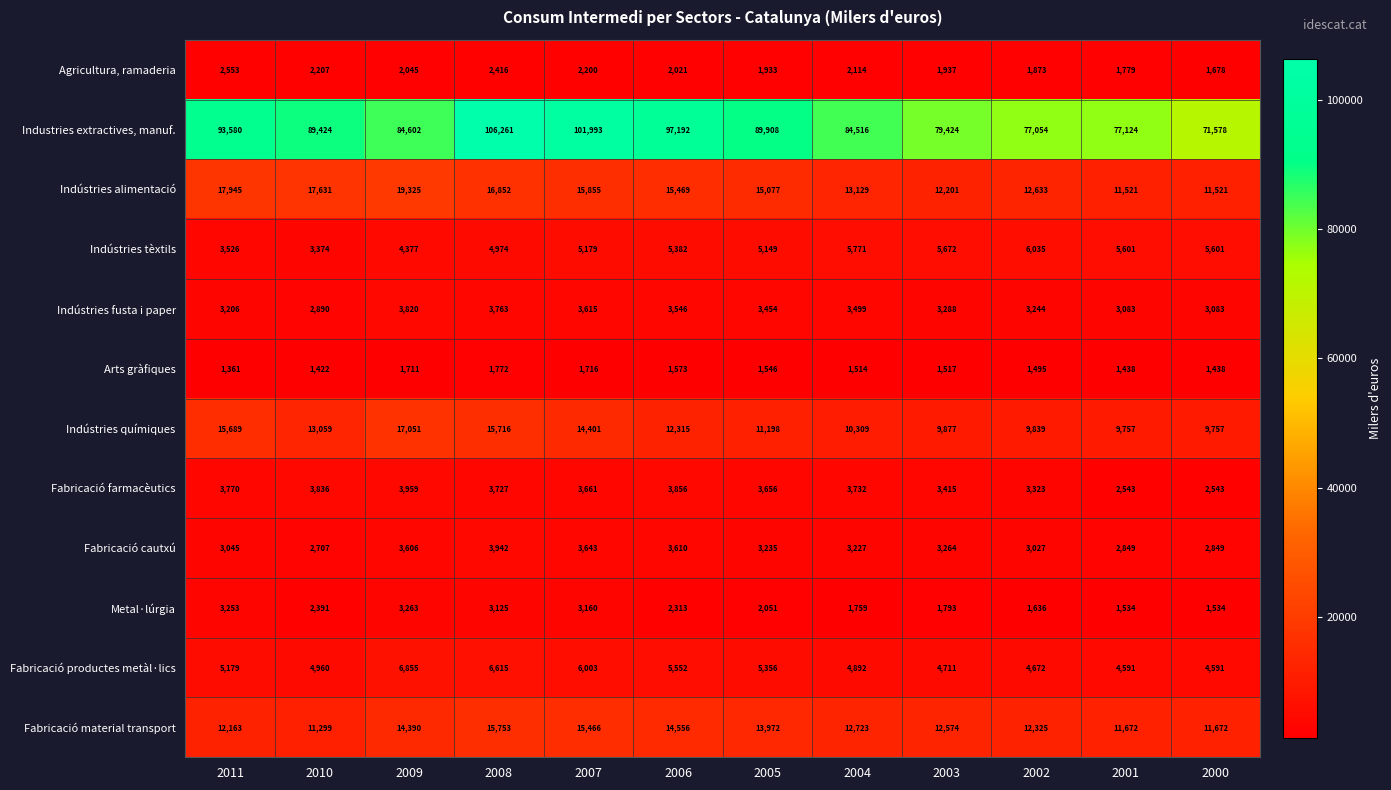

How many distinct data groups are displayed?

12